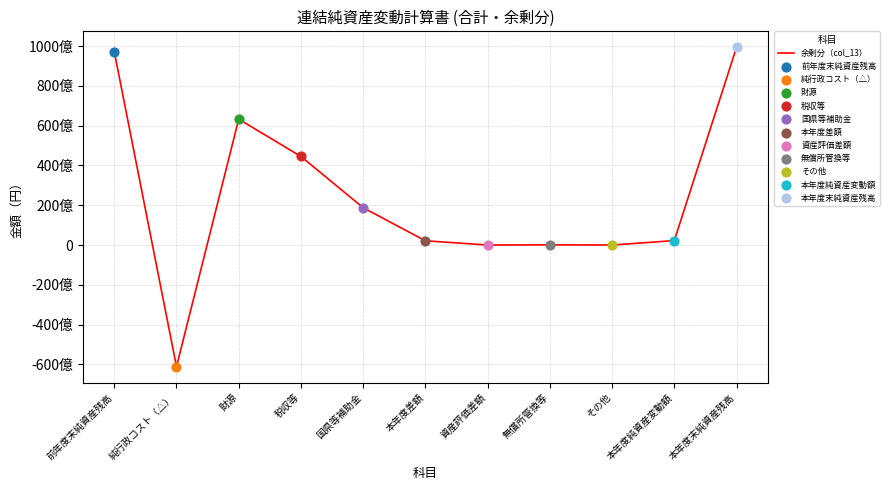

What is the change in value from 本年度差額 to 資産評価差額?

-2131680691